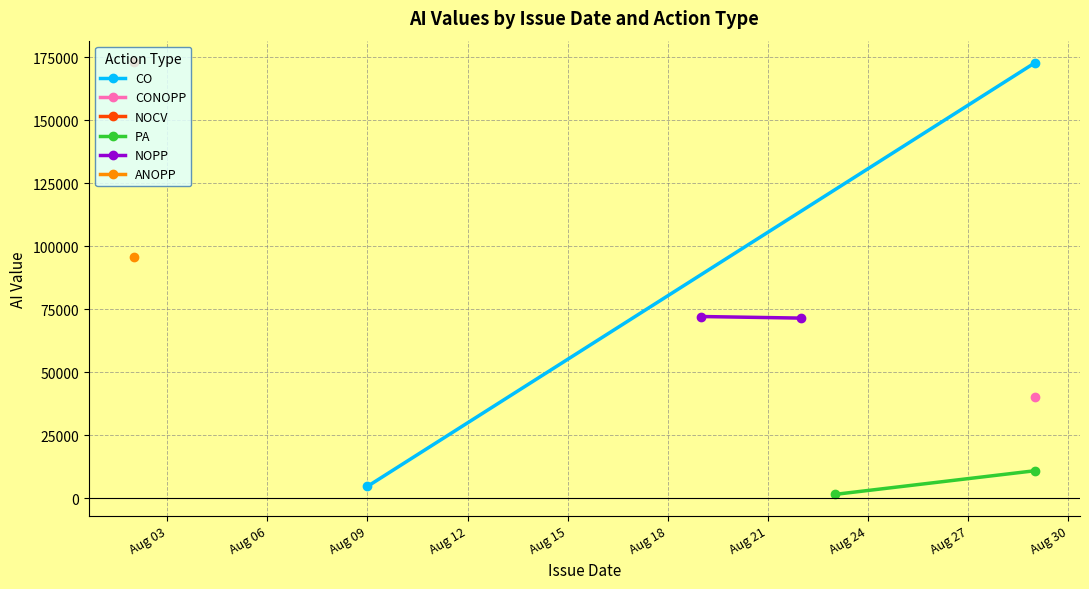

What is the minimum value shown in the chart?

1462.0